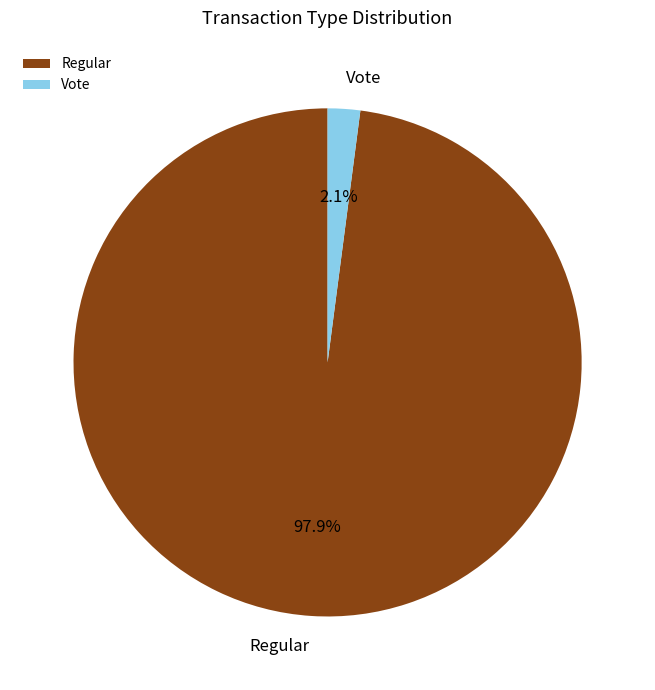

Which slice is the largest?

Regular